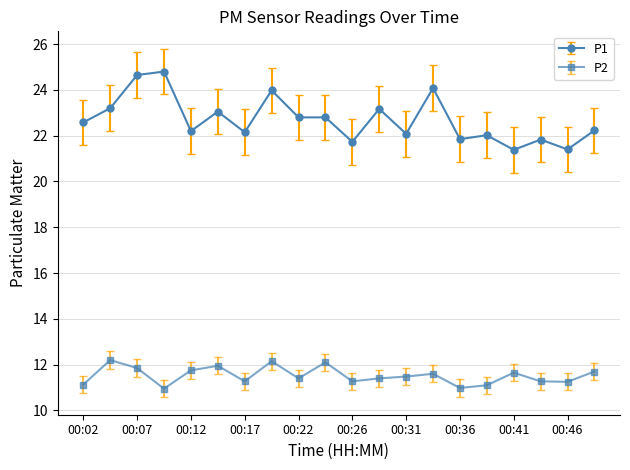

What is the average value of the P2 series?

11.5